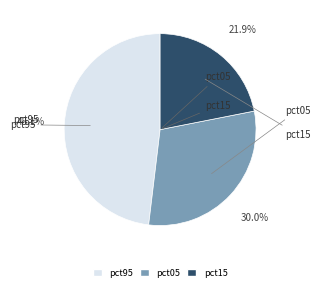

Does any single category account for the majority?

No